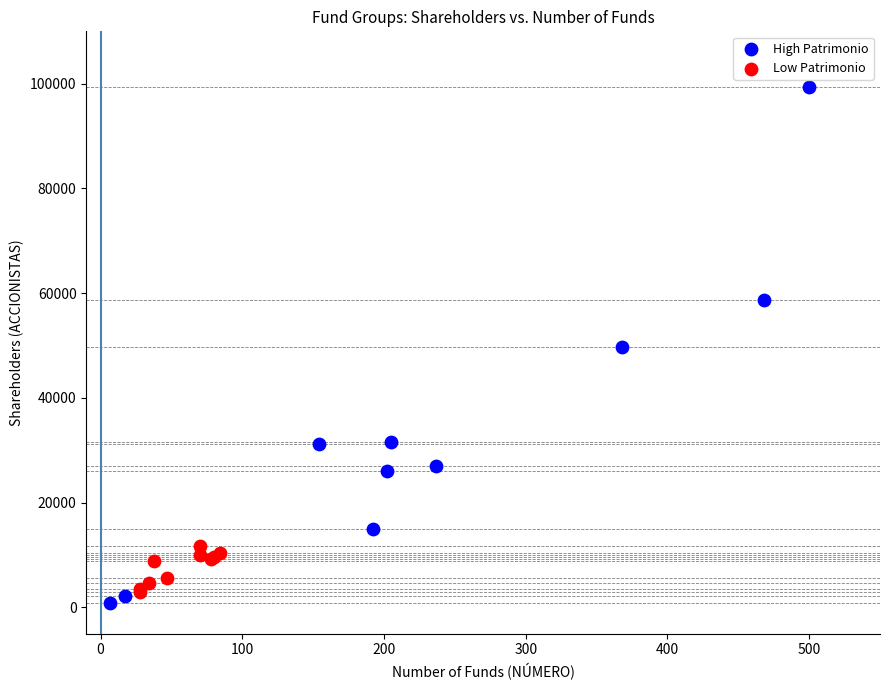

Which series reaches the minimum Y coordinate?

High Patrimonio